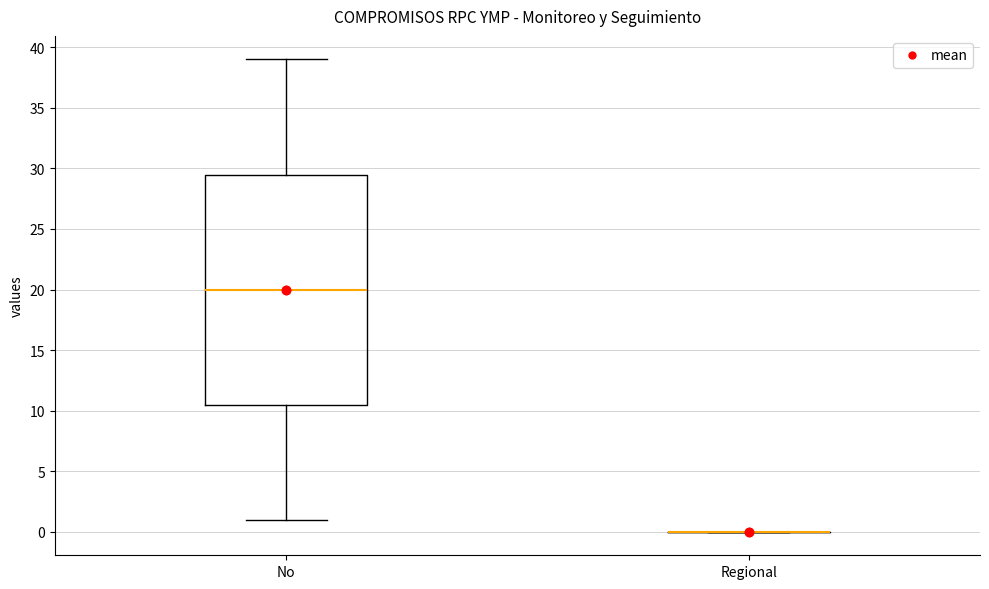

Comparing the boxes themselves (not the whiskers), which one is the tallest?

No